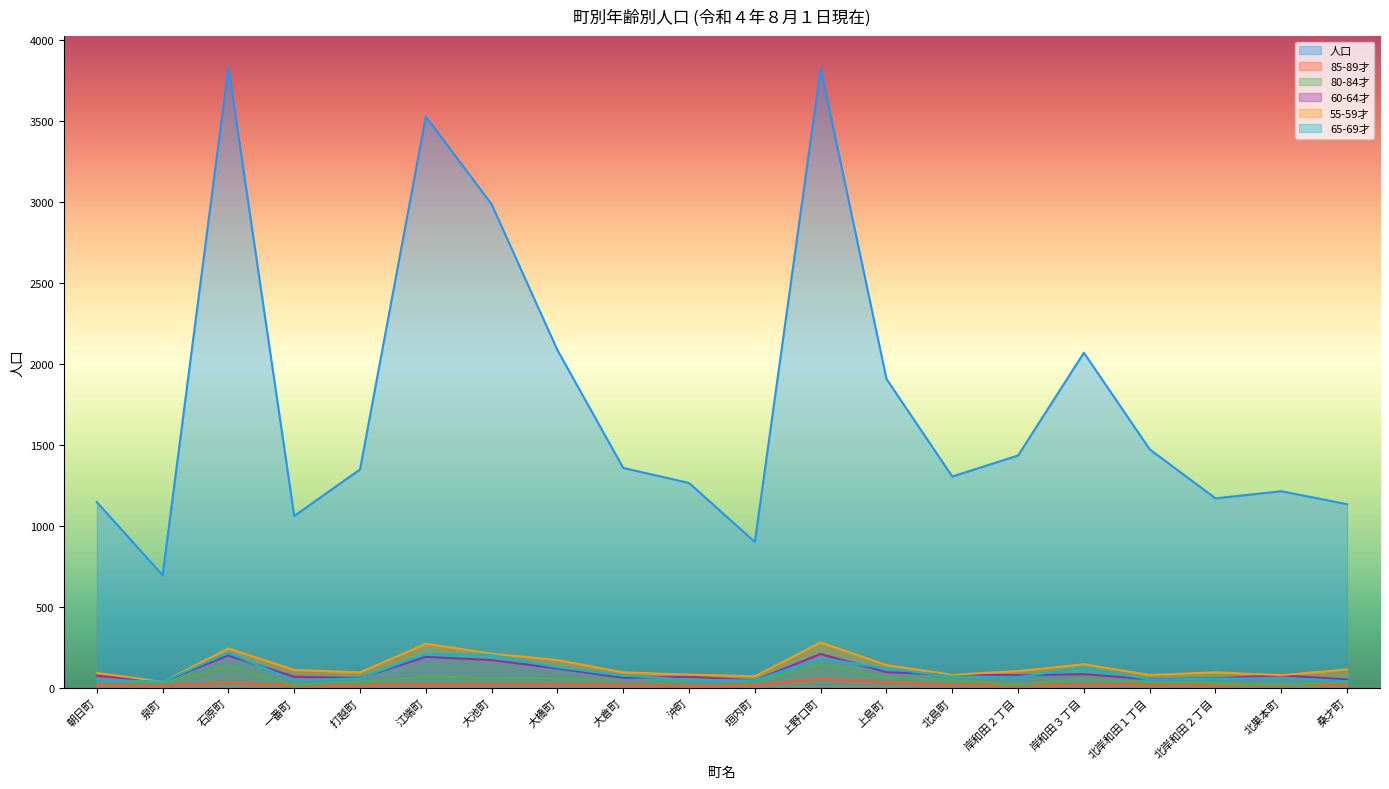

True or false: 人口 has more than 0 points higher than both neighbors.

True